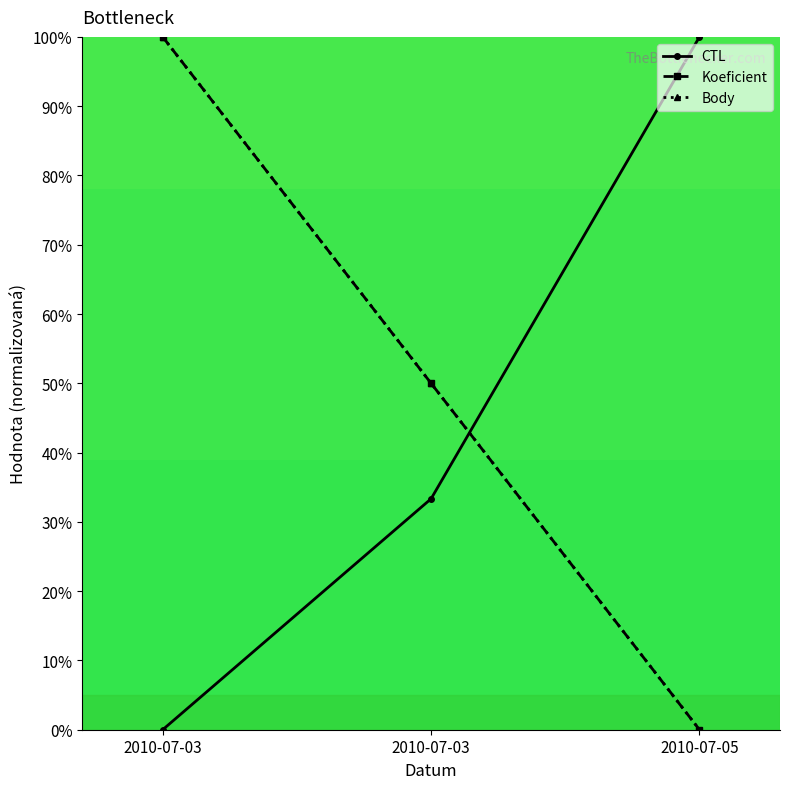

How many lines are shown in the chart?

3